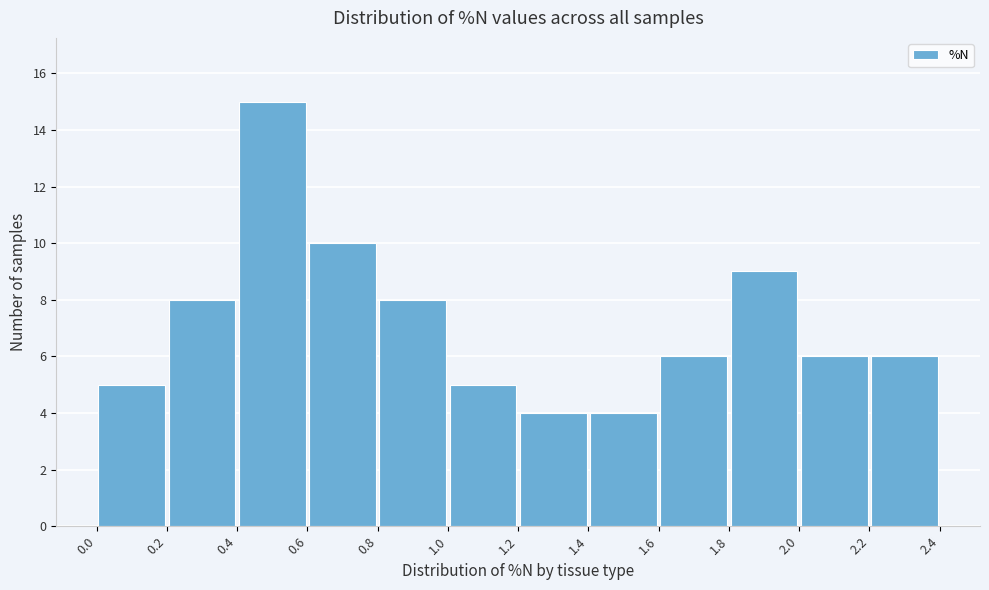

What is the height of the bar covering 1.8 to 2.0 on the x-axis? The values are not printed on the chart, so give them approximately, as read against the axis.

9